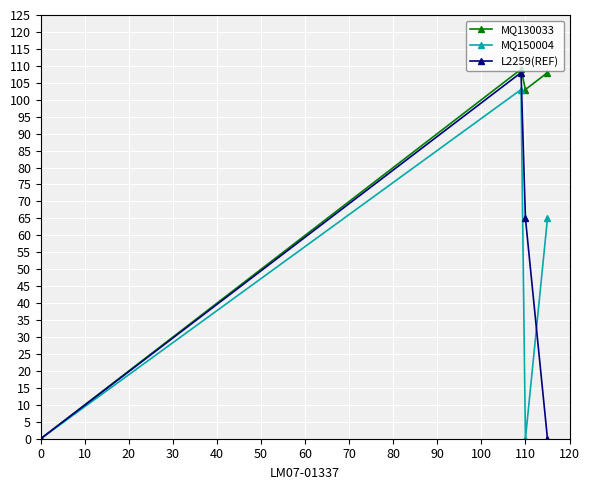

Does the chart display data point markers on the line(s)?

Yes